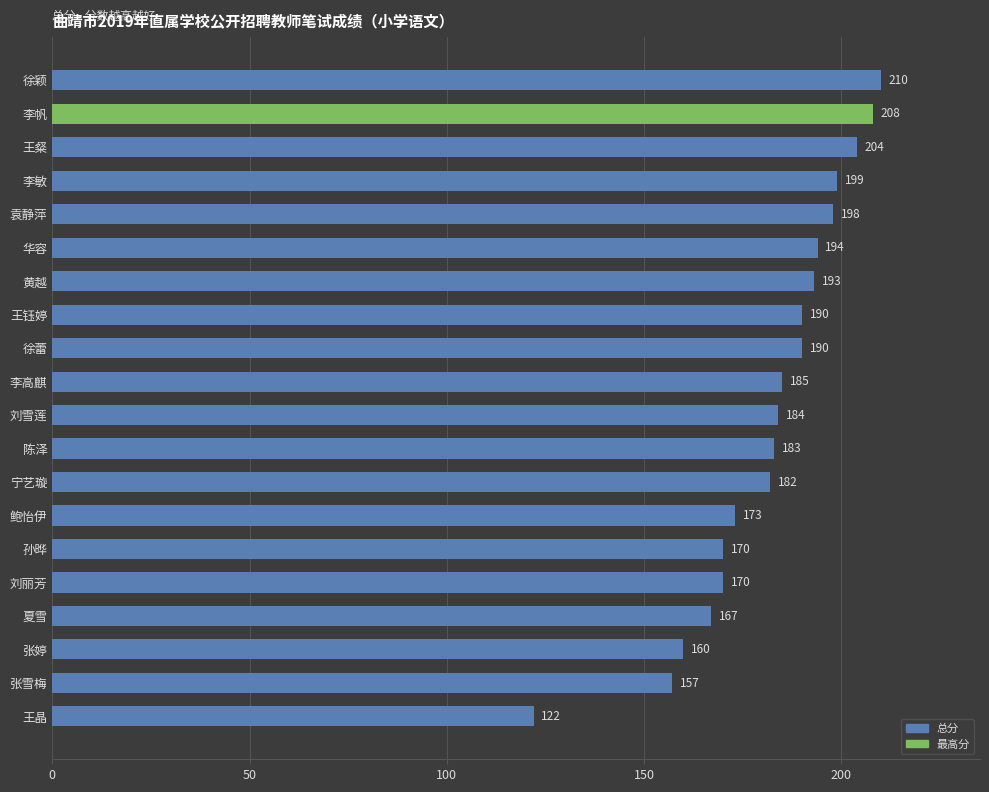

How many bars are there in total?

20